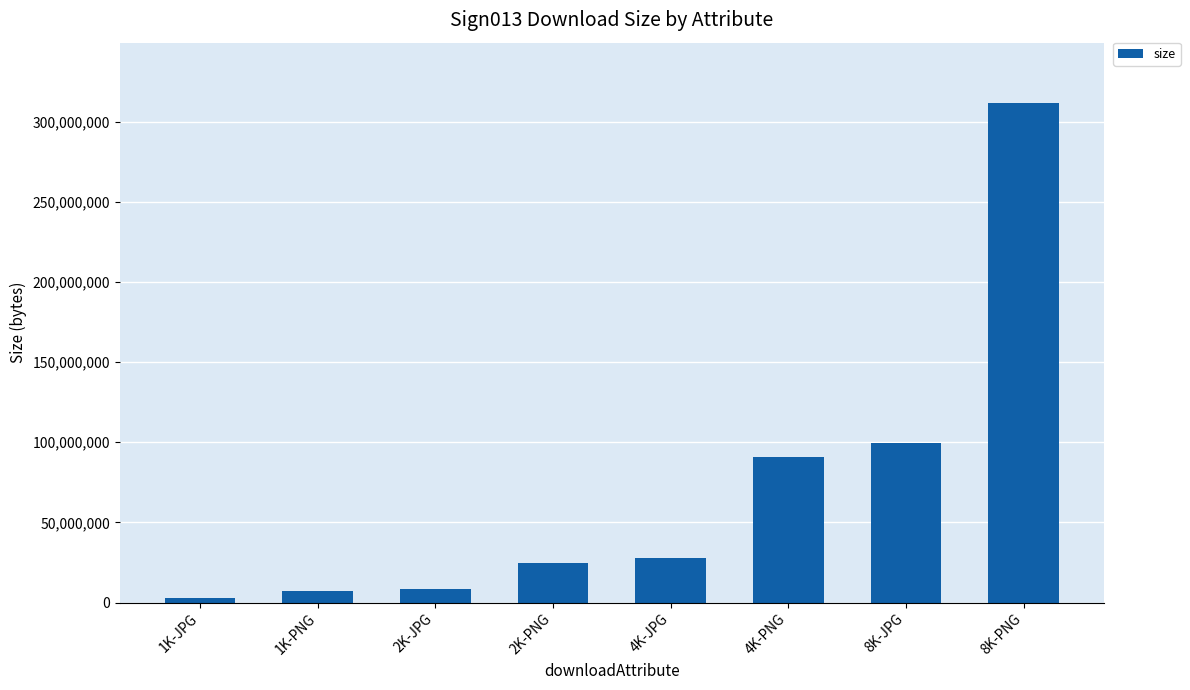

Between 2K-JPG and 8K-JPG, which is larger?

8K-JPG